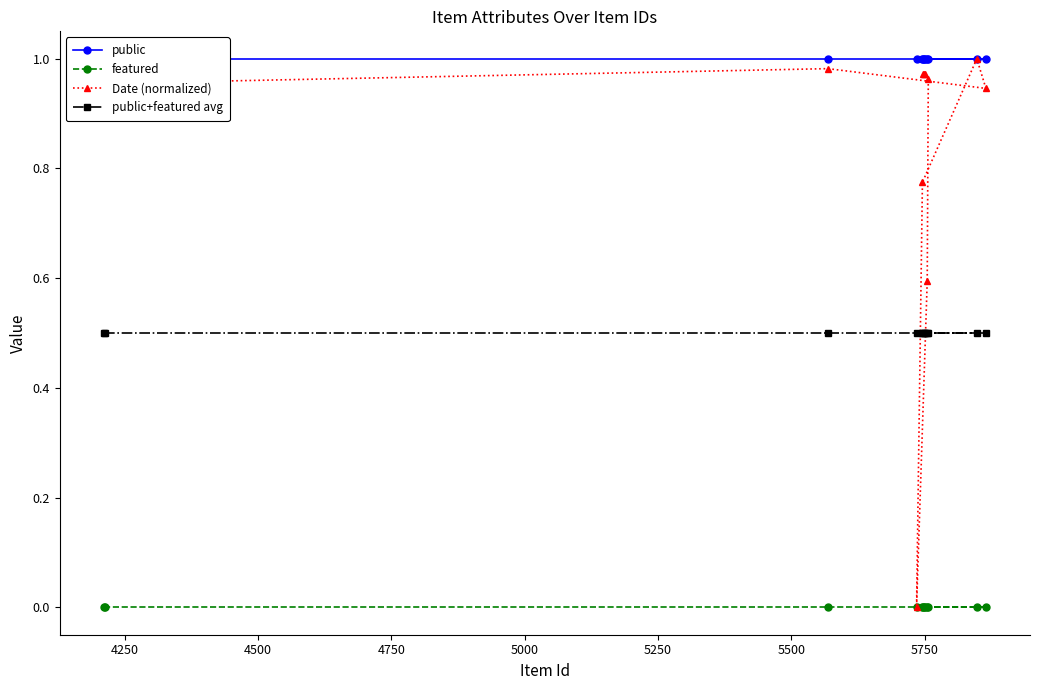

What is the value of the public+featured avg point at the 7th from the left?

0.5